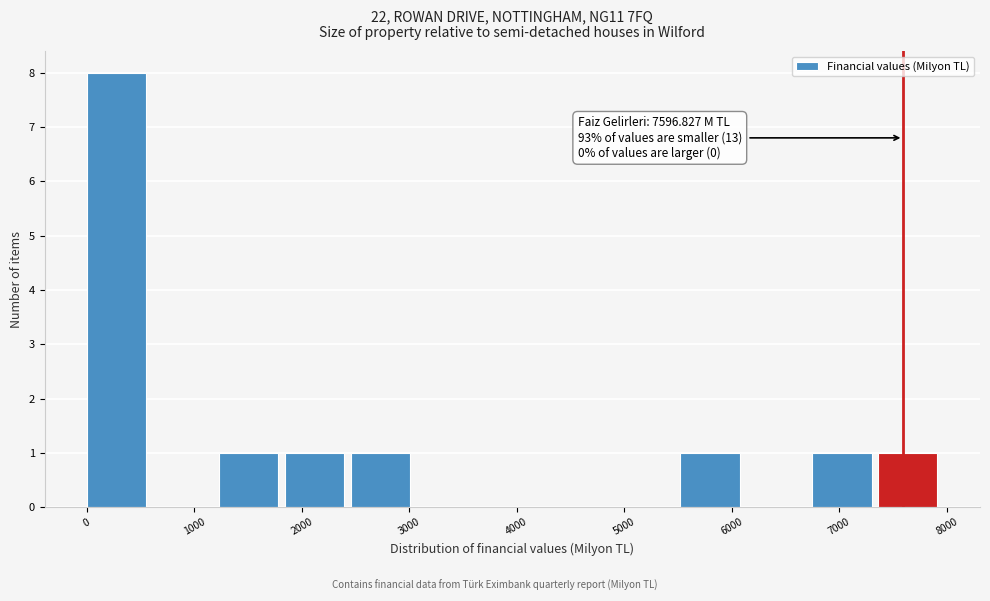

Over which range of the x-axis is the bar tallest?

0 to 600